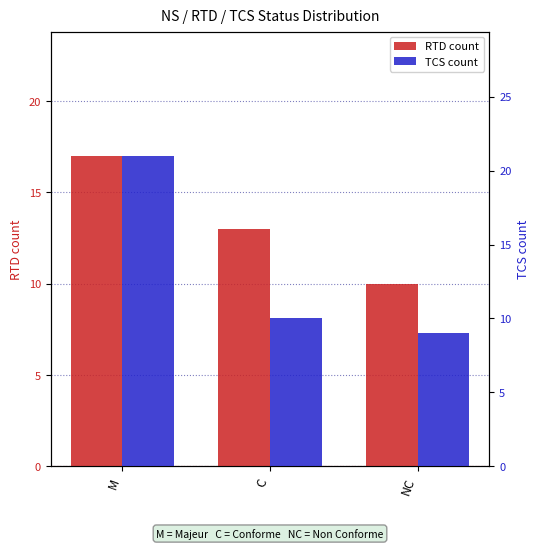

What is the value of the TCS count bar at the 2nd from the left?

10